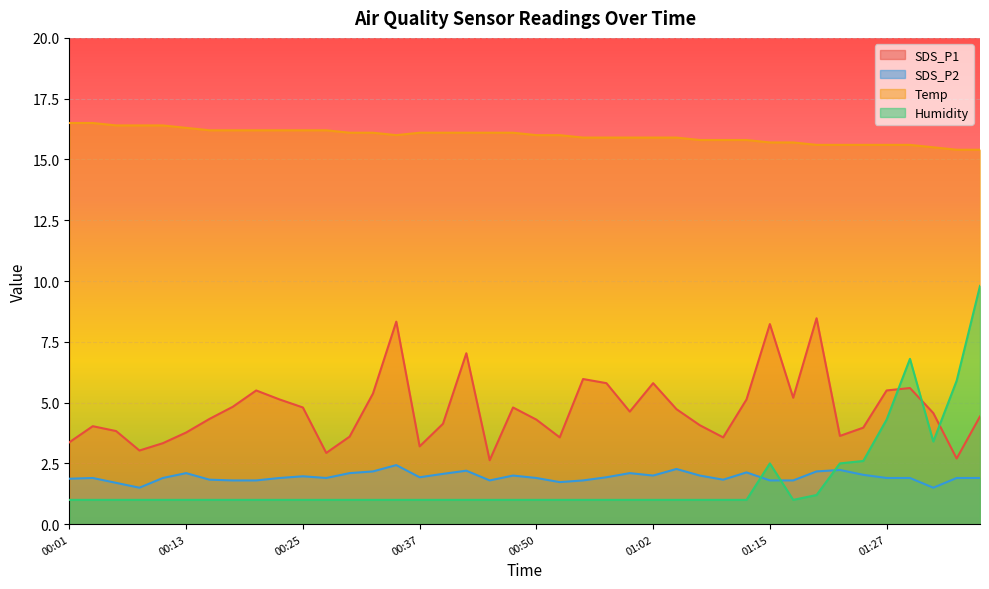

Reading right to left, list all the values displayed in this chart.

SDS_P1: 4.4	2.7	4.6	5.6	5.5	4.0	3.6	8.5	5.2	8.2	5.1	3.6	4.1	4.7	5.8	4.6	5.8	6.0	3.6	4.3	4.8	2.6	7.0	4.1	3.2	8.3	5.4	3.6	2.9	4.8	5.1	5.5	4.8	4.3	3.8	3.3	3.0	3.8	4.0	3.4
SDS_P2: 1.9	1.9	1.5	1.9	1.9	2.0	2.2	2.2	1.8	1.8	2.1	1.8	2.0	2.3	2.0	2.1	1.9	1.8	1.7	1.9	2.0	1.8	2.2	2.1	1.9	2.4	2.2	2.1	1.9	2.0	1.9	1.8	1.8	1.8	2.1	1.9	1.5	1.7	1.9	1.9
Temp: 15.4	15.4	15.5	15.6	15.6	15.6	15.6	15.6	15.7	15.7	15.8	15.8	15.8	15.9	15.9	15.9	15.9	15.9	16.0	16.0	16.1	16.1	16.1	16.1	16.1	16.0	16.1	16.1	16.2	16.2	16.2	16.2	16.2	16.2	16.3	16.4	16.4	16.4	16.5	16.5
Humidity: 9.8	5.9	3.4	6.8	4.3	2.6	2.5	1.2	1.0	2.5	1.0	1.0	1.0	1.0	1.0	1.0	1.0	1.0	1.0	1.0	1.0	1.0	1.0	1.0	1.0	1.0	1.0	1.0	1.0	1.0	1.0	1.0	1.0	1.0	1.0	1.0	1.0	1.0	1.0	1.0